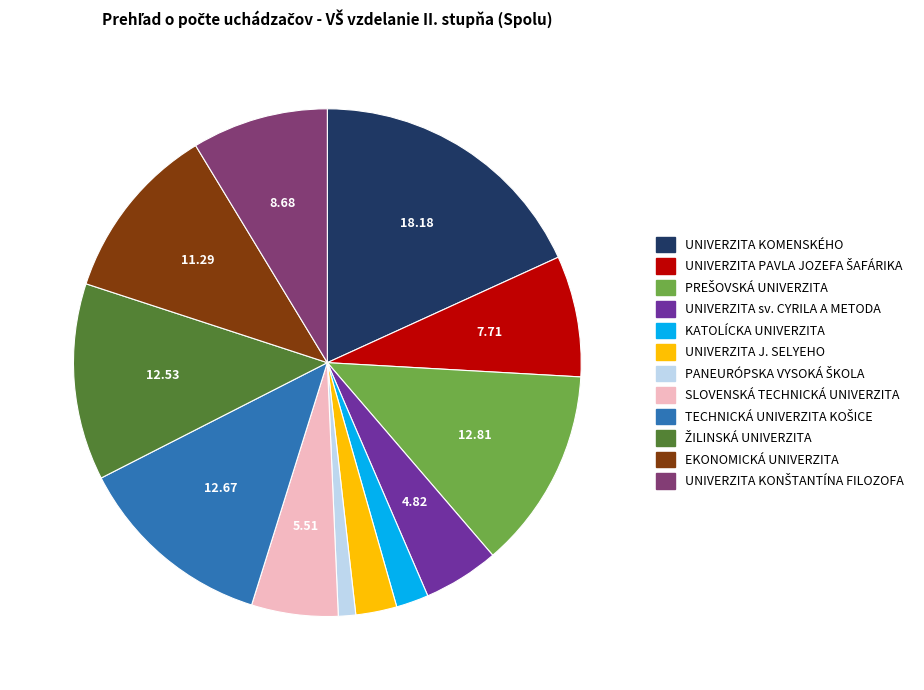

How many segments does this pie chart have?

12